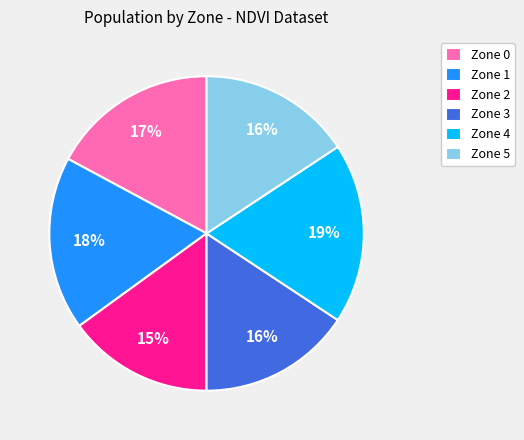

Is it true that Zone 3 is 16% of the pie?

True